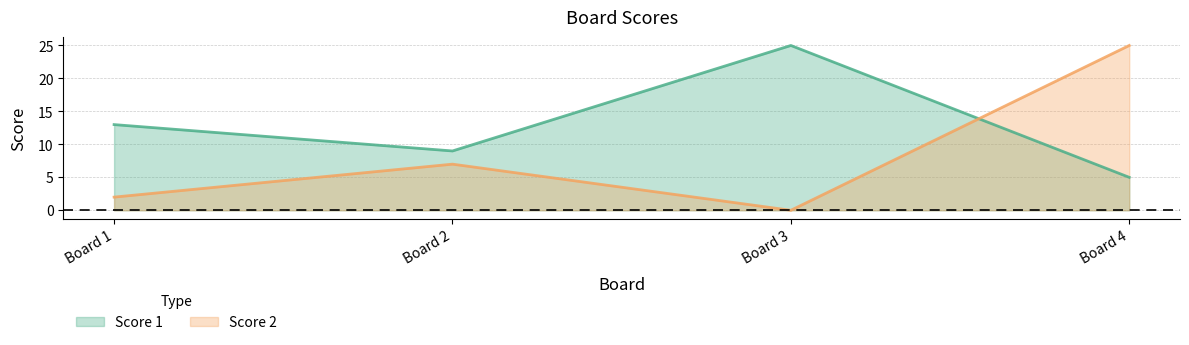

True or false: Score 2 has a value of 7 at 2.

True